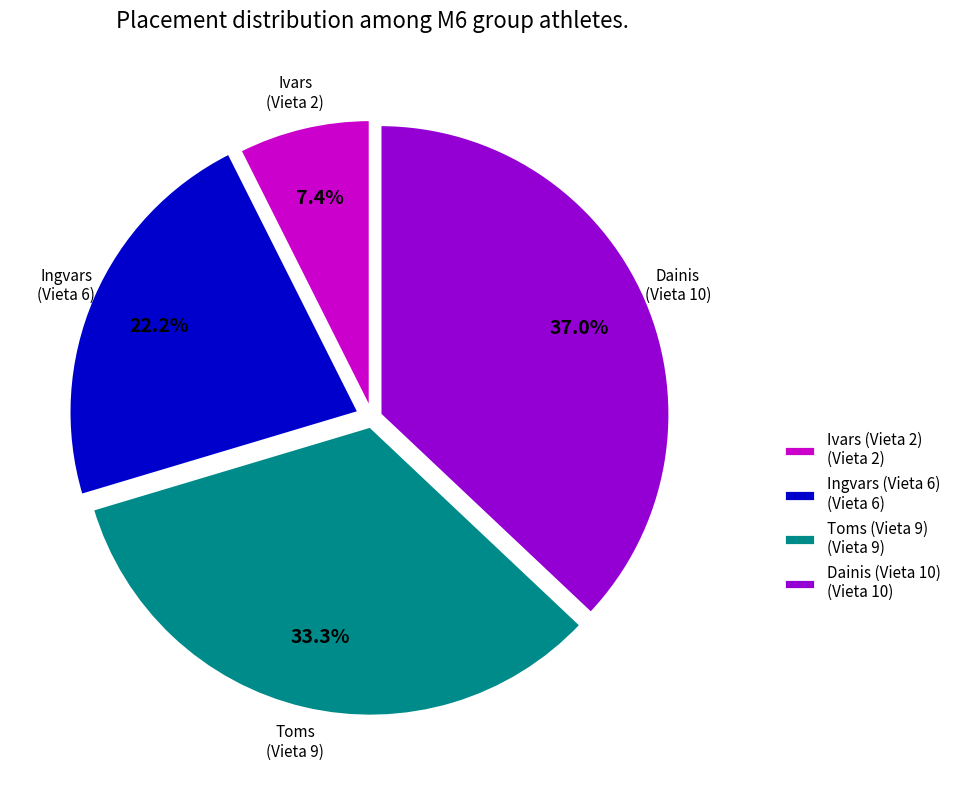

To the nearest percent, what is the combined percentage of Ingvars (Vieta 6) and Ivars (Vieta 2)?

30%